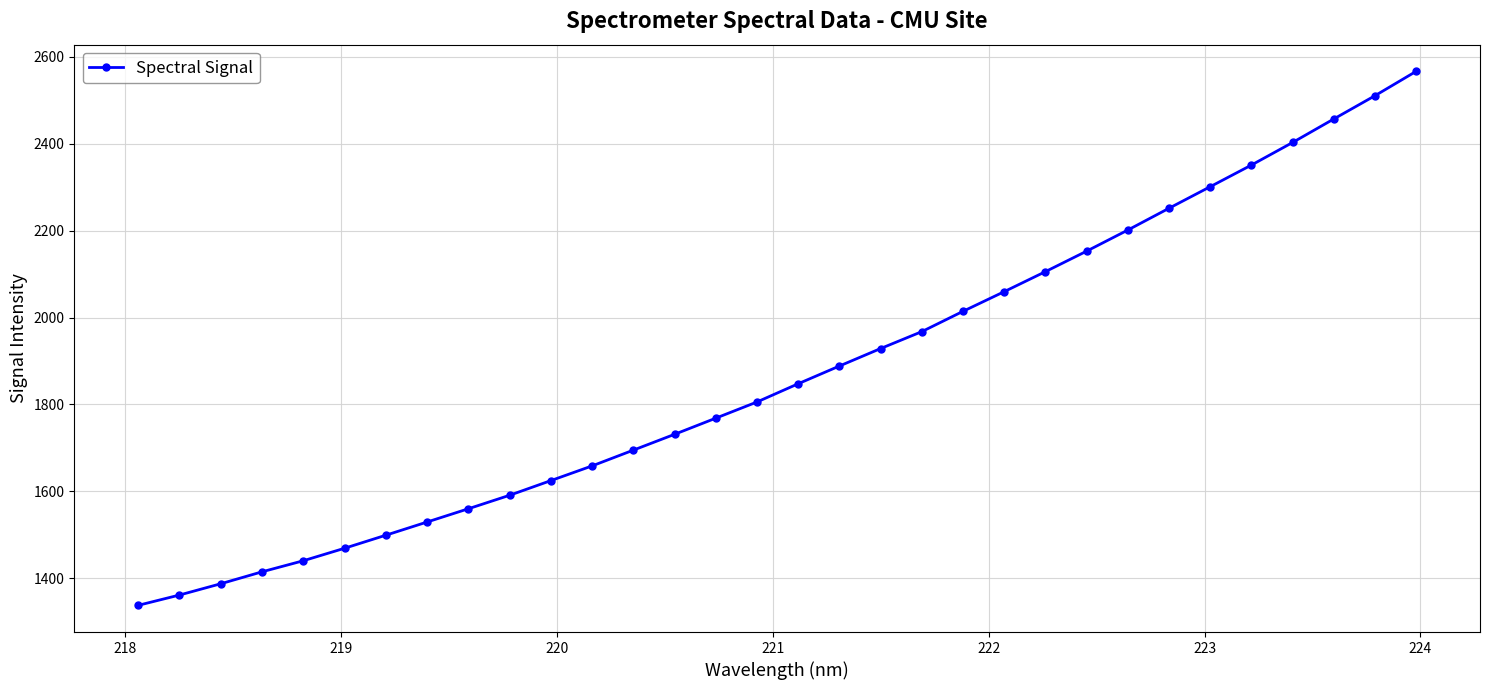

What is the greatest value displayed?

2566.7